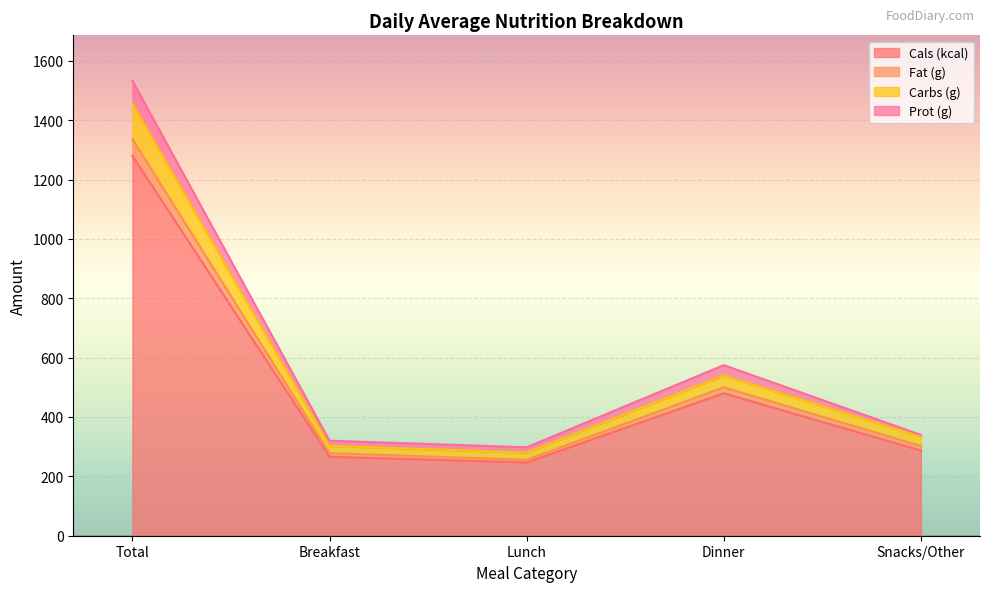

Which category has the highest value in the Cals (kcal) series?

Total